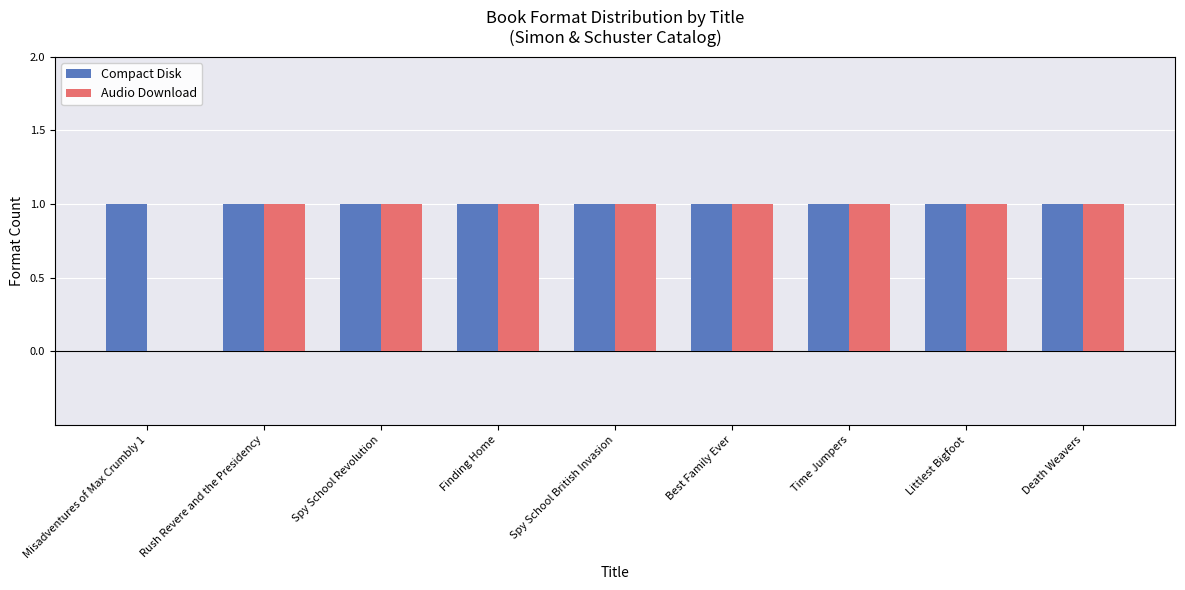

What is the sum of all Compact Disk values?

9